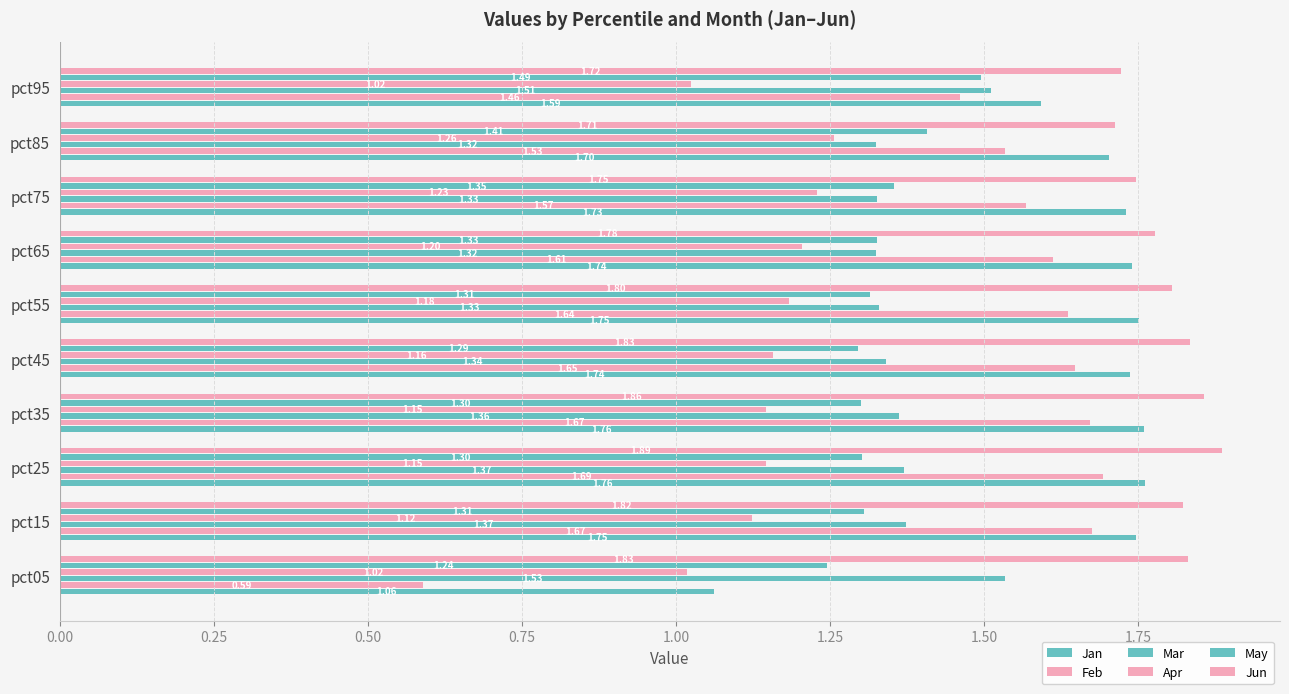

How many series are shown in this chart?

6